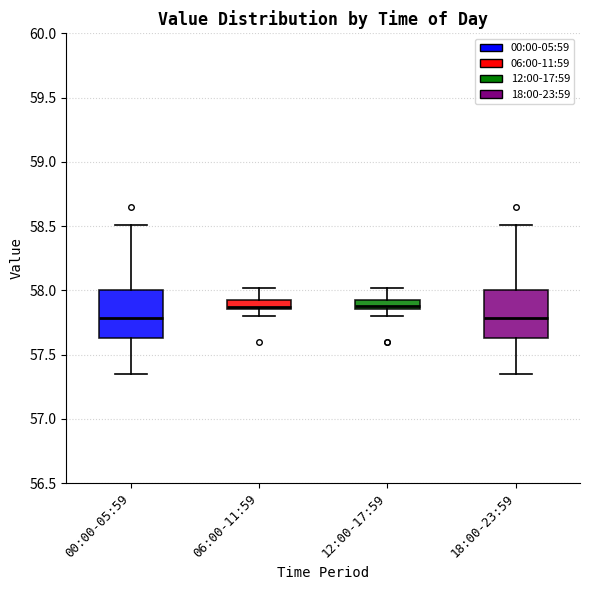

Where is the upper edge of the box for 06:00-11:59 on the y-axis? The values are not printed on the chart, so give them approximately, as read against the axis.

57.95